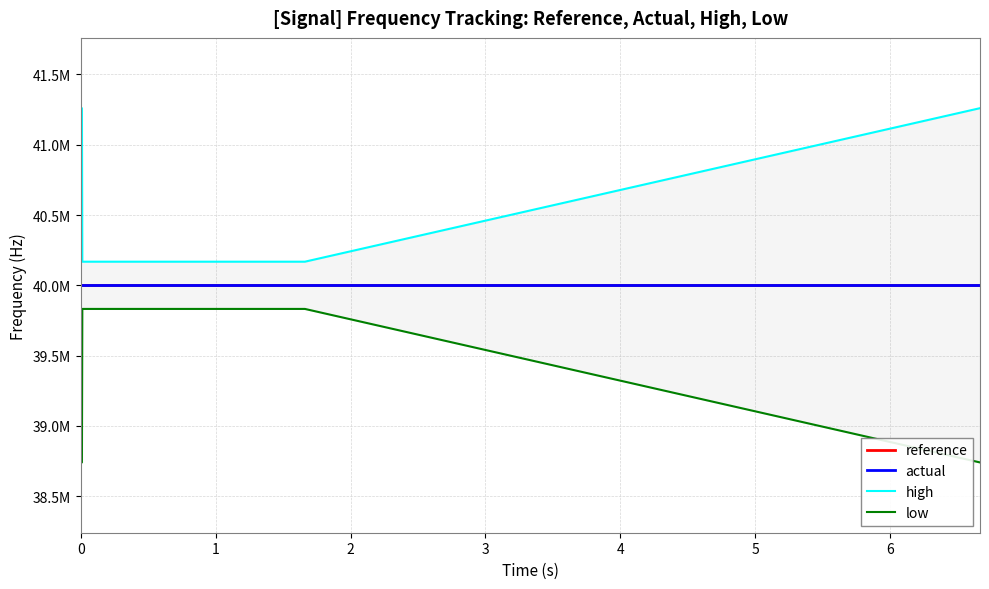

How many data points in high are above 40168000?

9